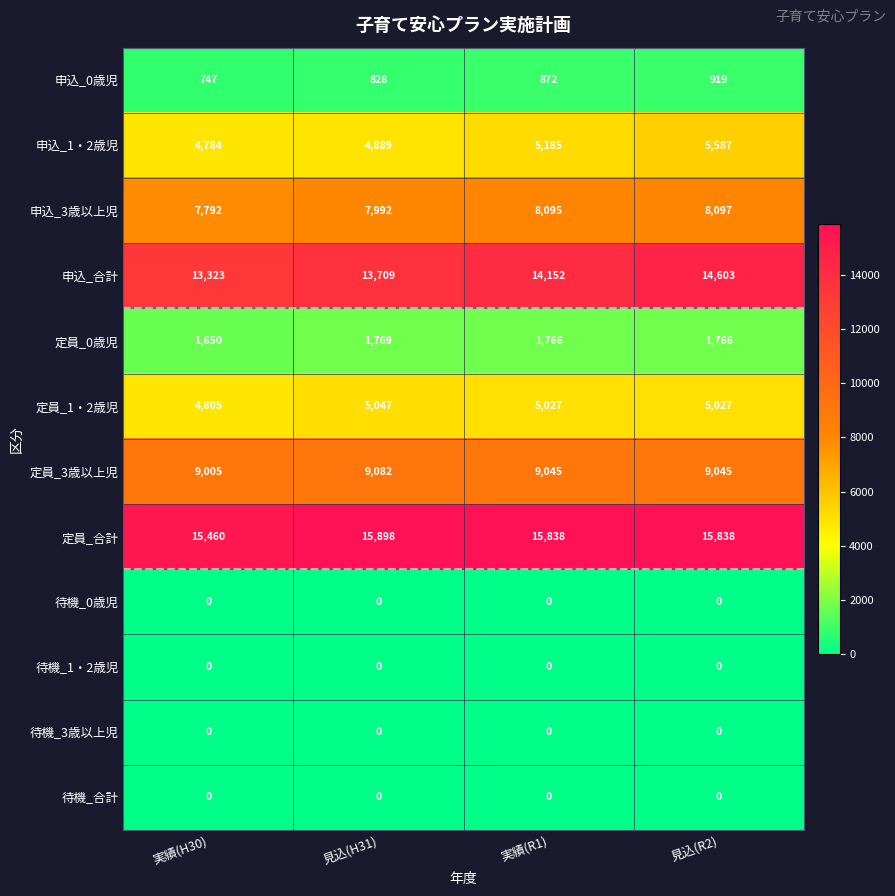

At which category does the chart reach its peak across all series?

見込(H31)